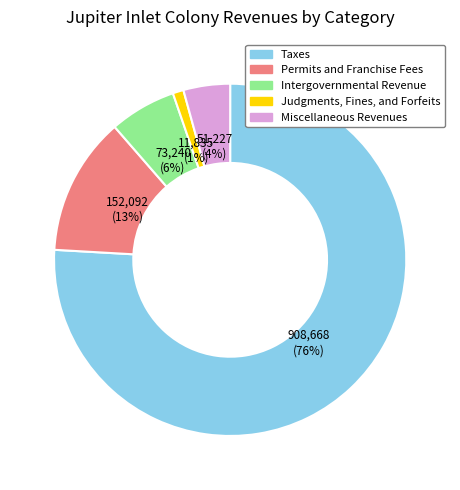

Between Judgments, Fines, and Forfeits and Taxes, which is larger?

Taxes